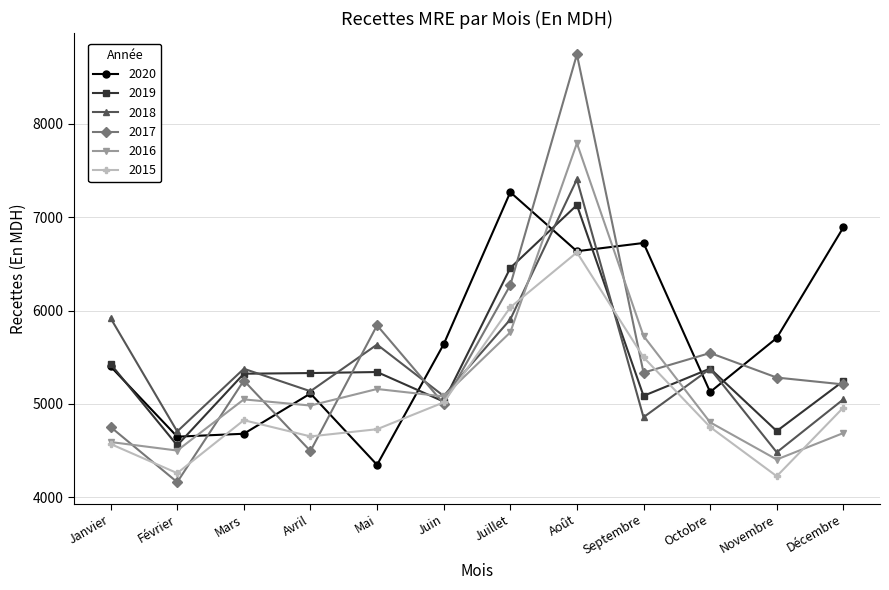

Which series ends up on top after the final intersection of 2015 and 2017?

2017